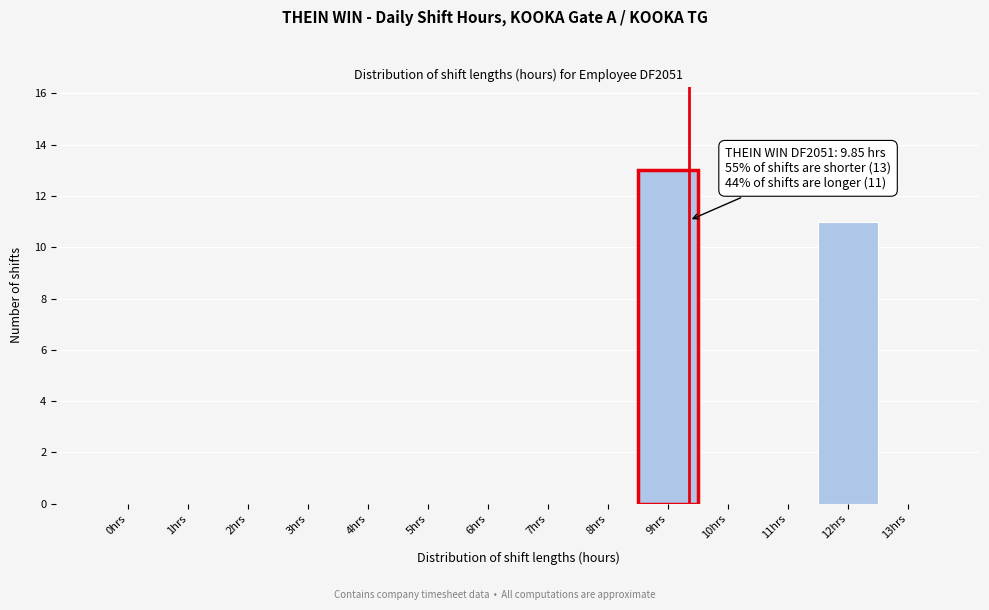

Reading left to right, what are all the values shown in this chart?

0hrs=0	1hrs=0	2hrs=0	3hrs=0	4hrs=0	5hrs=0	6hrs=0	7hrs=0	8hrs=0	9hrs=13	10hrs=0	11hrs=0	12hrs=11	13hrs=0